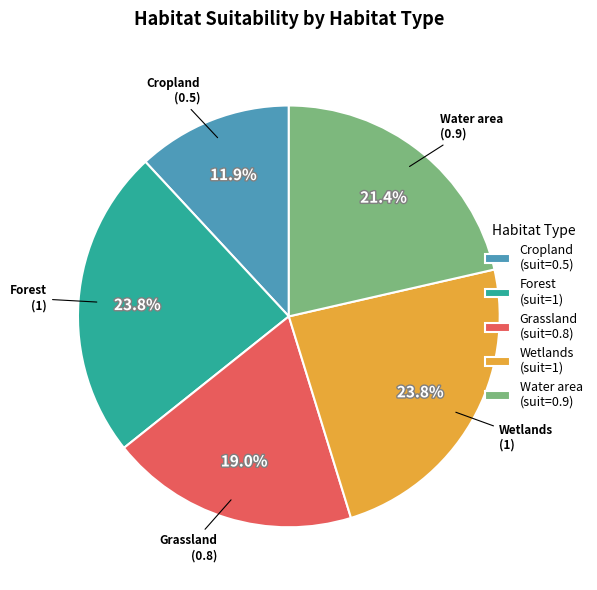

Which category has the smallest portion of the pie?

Cropland (suit=0.5)